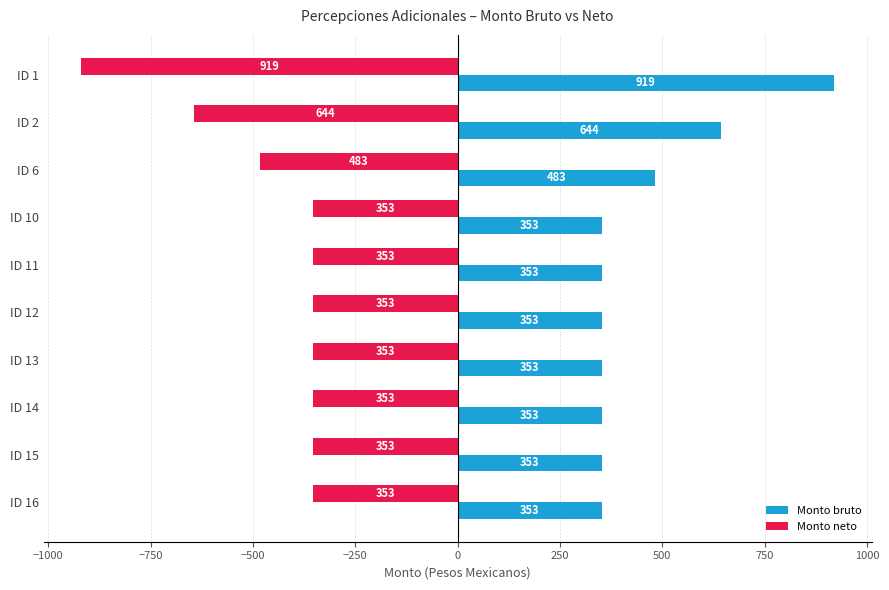

List the series in order of their overall mean, highest first.

Monto bruto, Monto neto